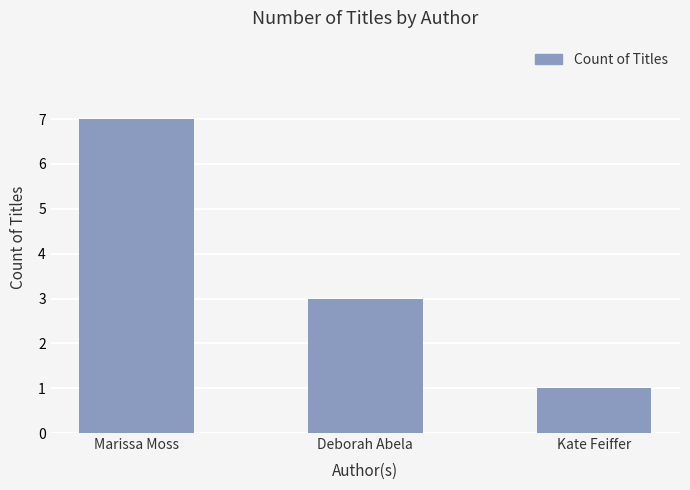

At which category does the chart reach its minimum across all series?

Kate Feiffer